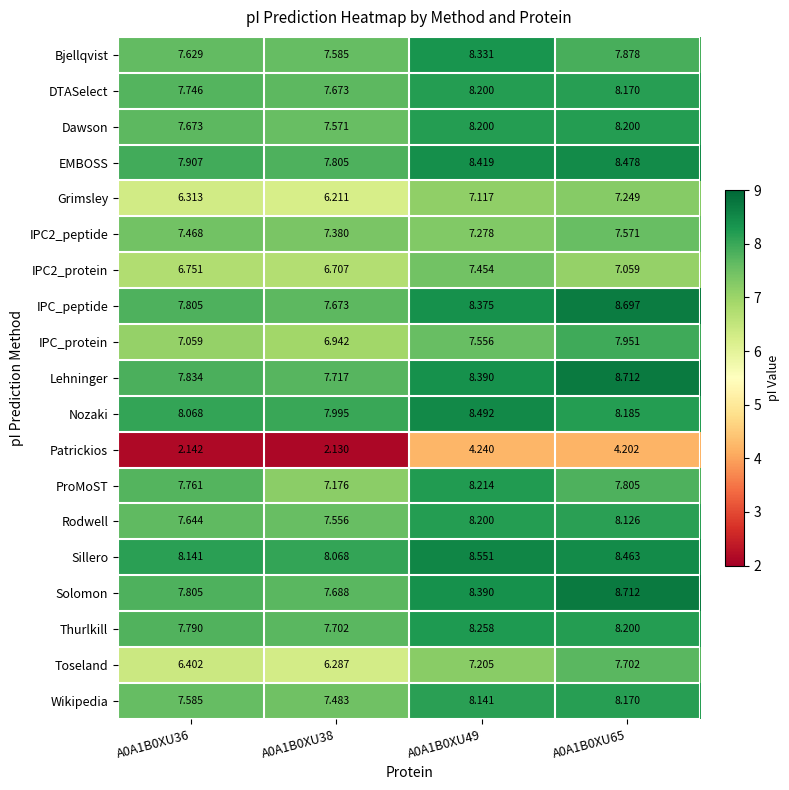

Is the value of Grimsley at A0A1B0XU36 greater than the value of IPC2_peptide at A0A1B0XU38?

No